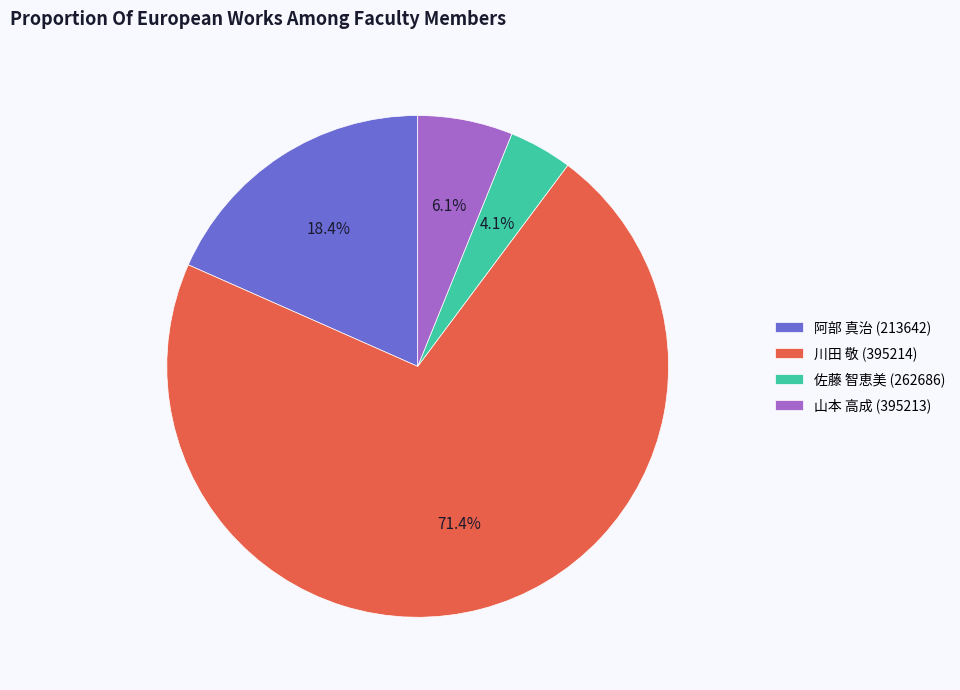

To the nearest percent, what percentage of the pie is 佐藤 智恵美 (262686)?

4%